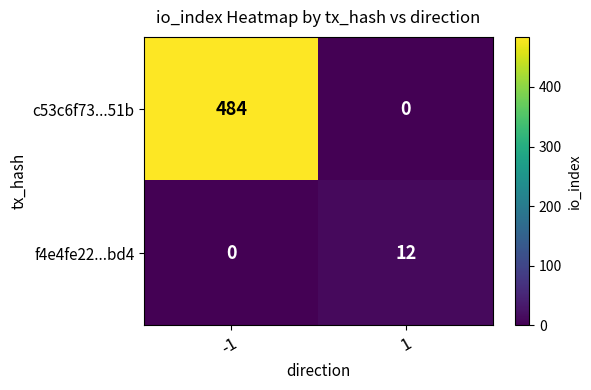

What is the highest value of the f4e4fe22...bd4 series?

12